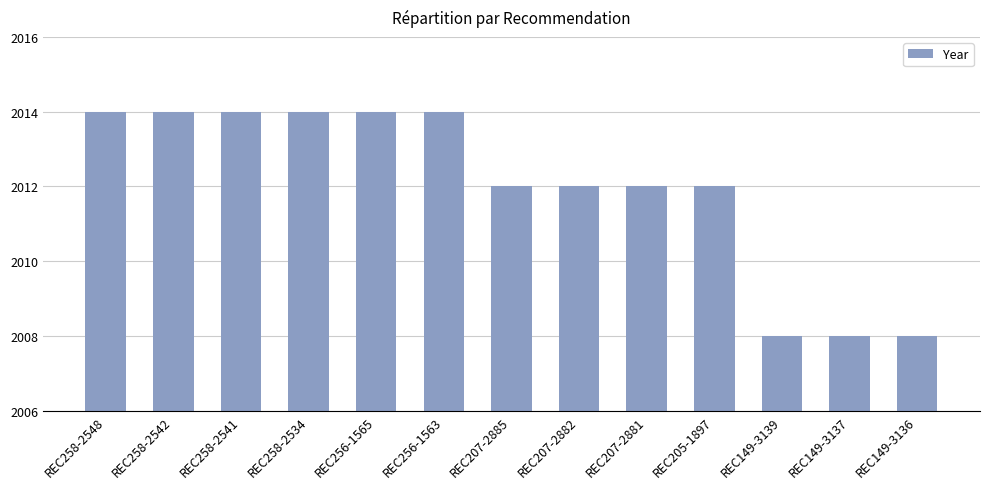

Is it true that the value at REC256-1565 is 2014?

True